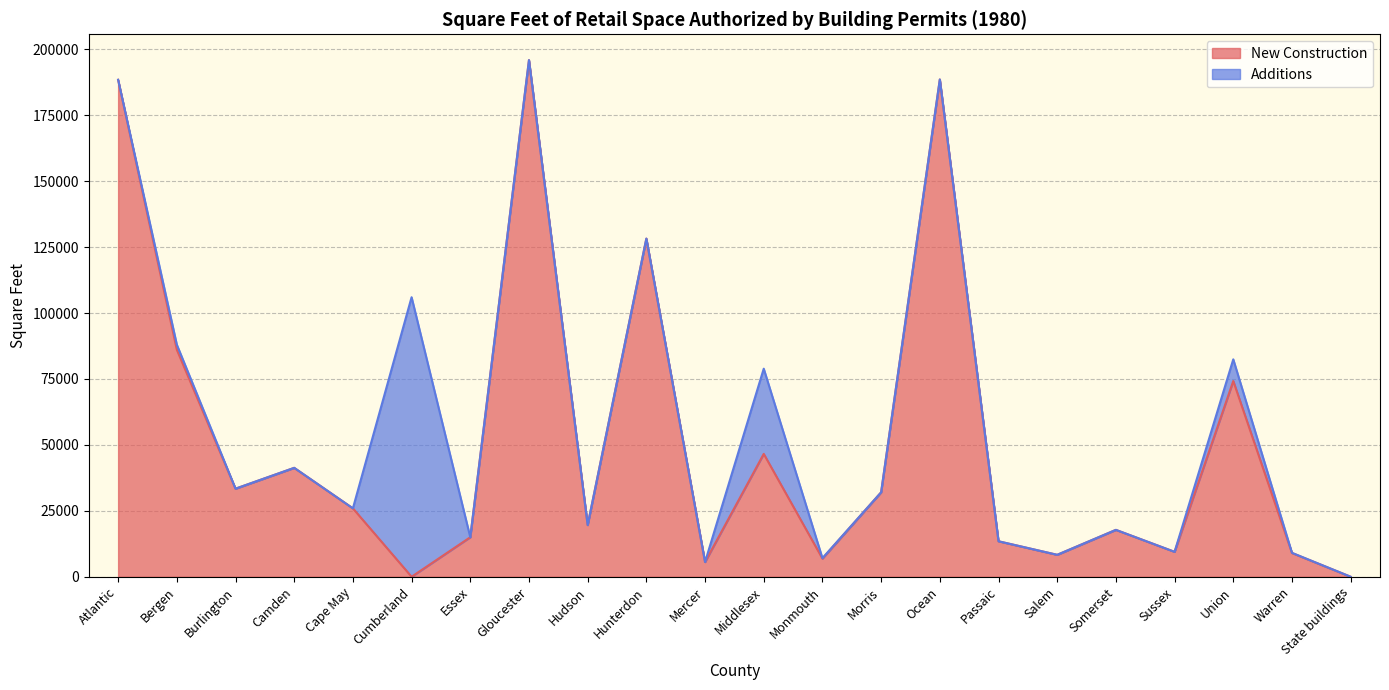

True or false: the data has more than 1 interior local peaks.

True